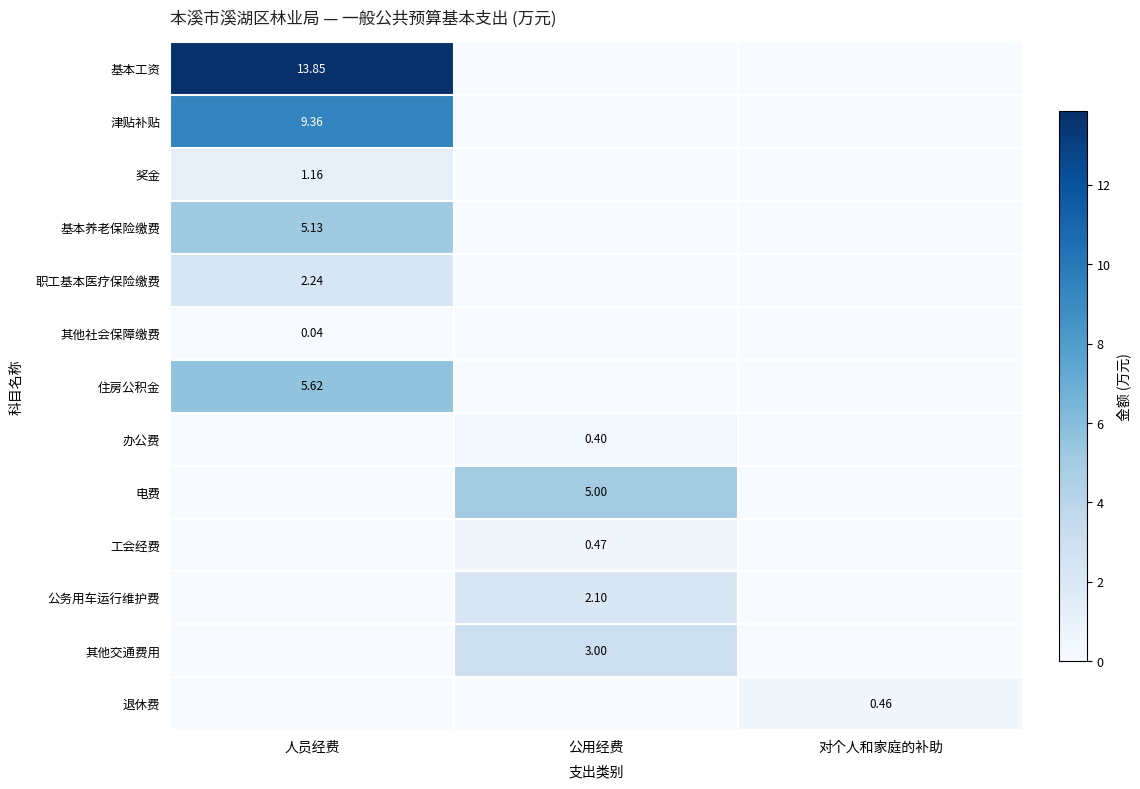

The 其他交通费用 series shows -1.6 at 对个人和家庭的补助. True or false?

False